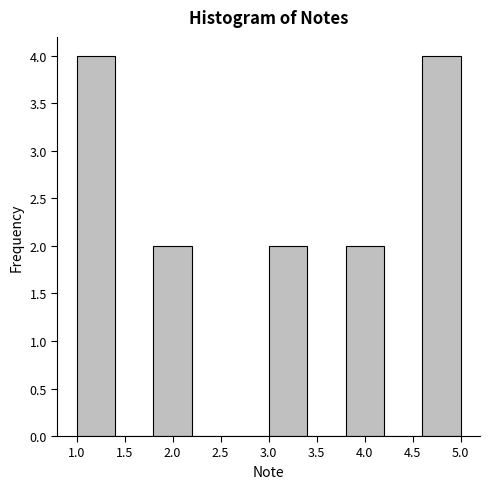

How tall is the bar that spans 4.6 to 5.0 on the x-axis? The values are not printed on the chart, so give them approximately, as read against the axis.

4